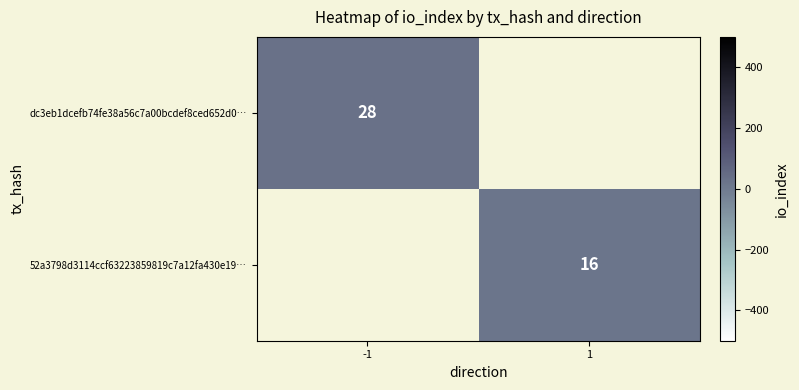

True or false: dc3eb1dcefb74fe38a56c7a00bcdef8ced652d0… has a value of 50.3 at -1.

False